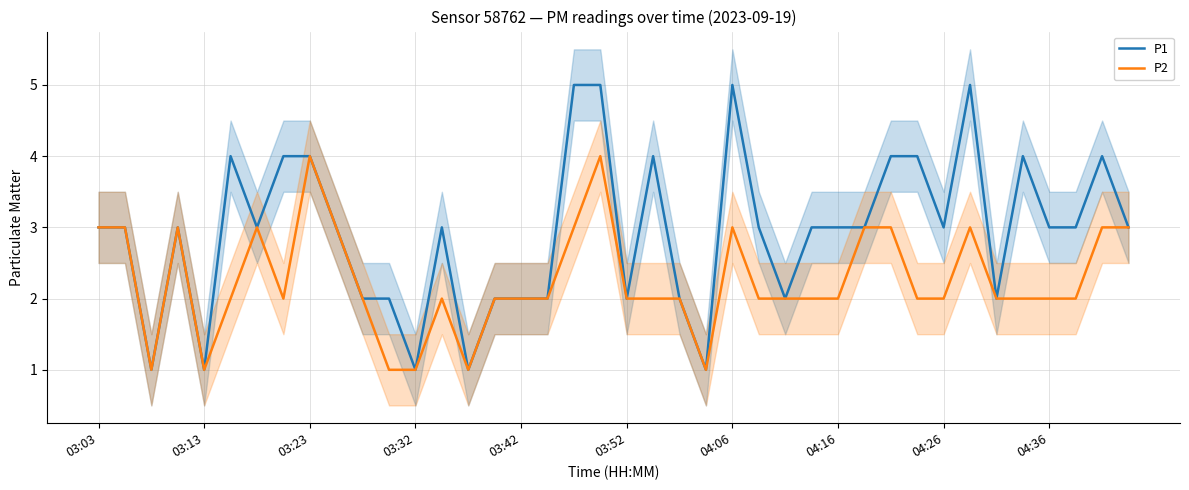

At how many categories does at least one series exceed 1?

35